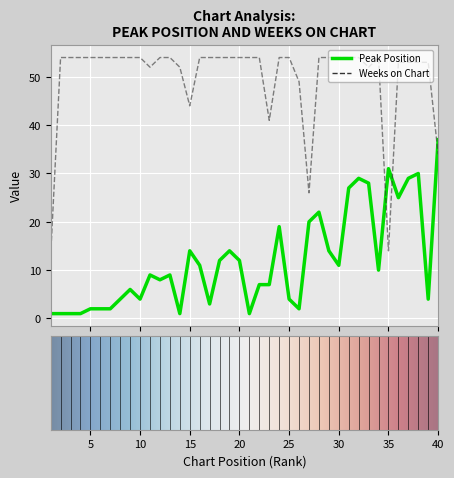

Which series has the widest spread of values?

Weeks on Chart